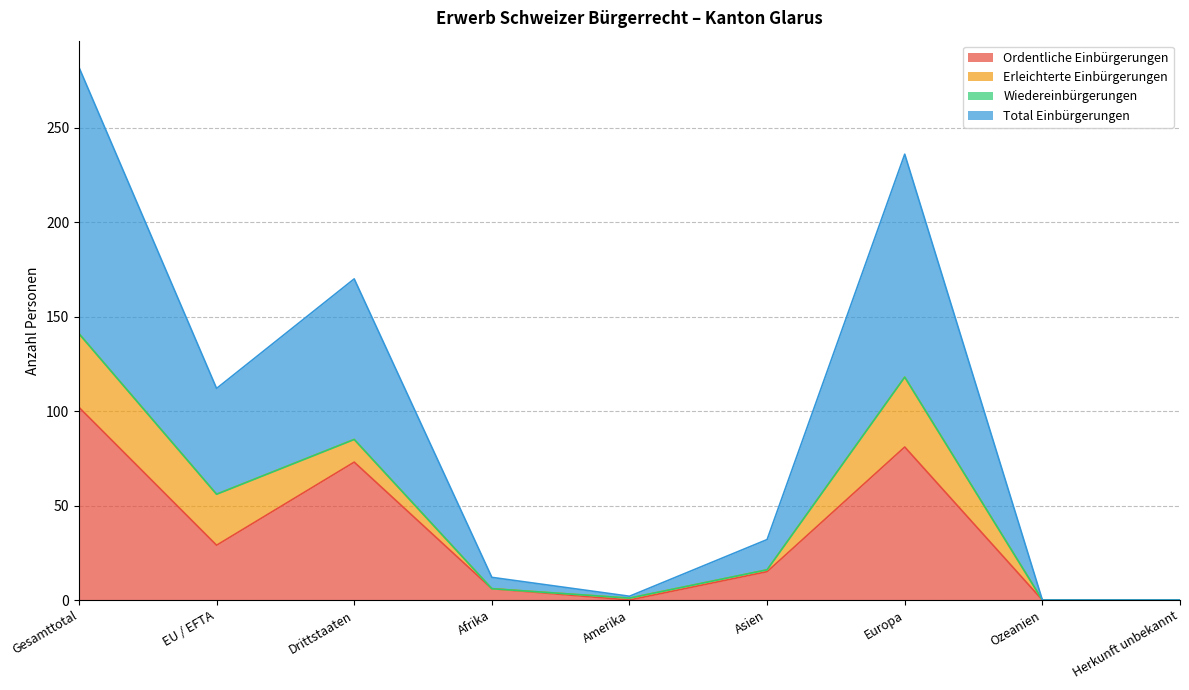

The value of Ordentliche Einbürgerungen at Gesamttotal is 102. True or false?

True